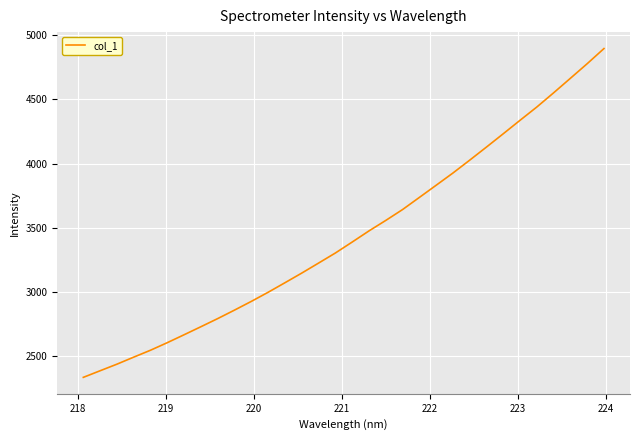

What is the difference between the maximum and minimum values?

2560.4